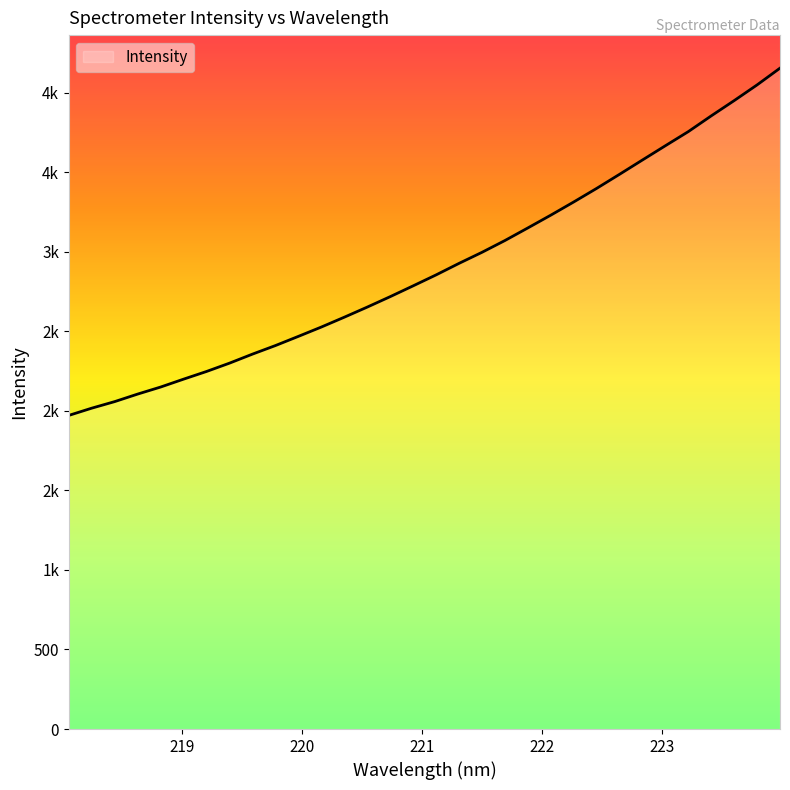

Does the chart display data point markers on the line(s)?

No